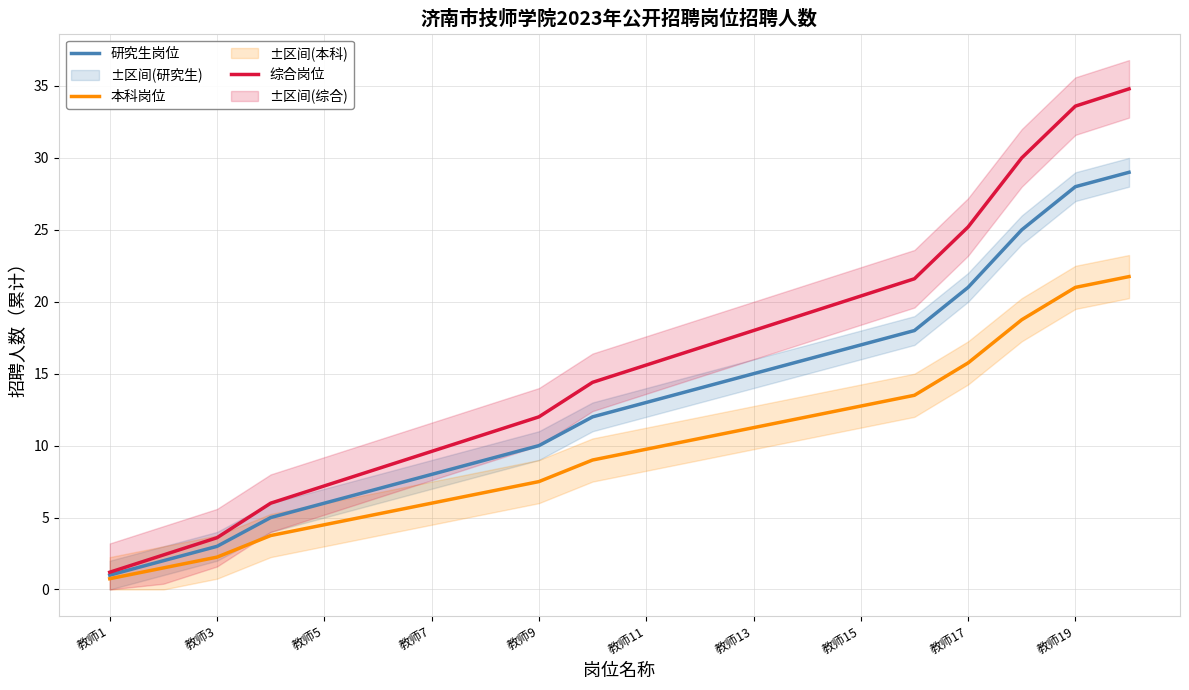

What is the maximum value for 研究生岗位?

29.0